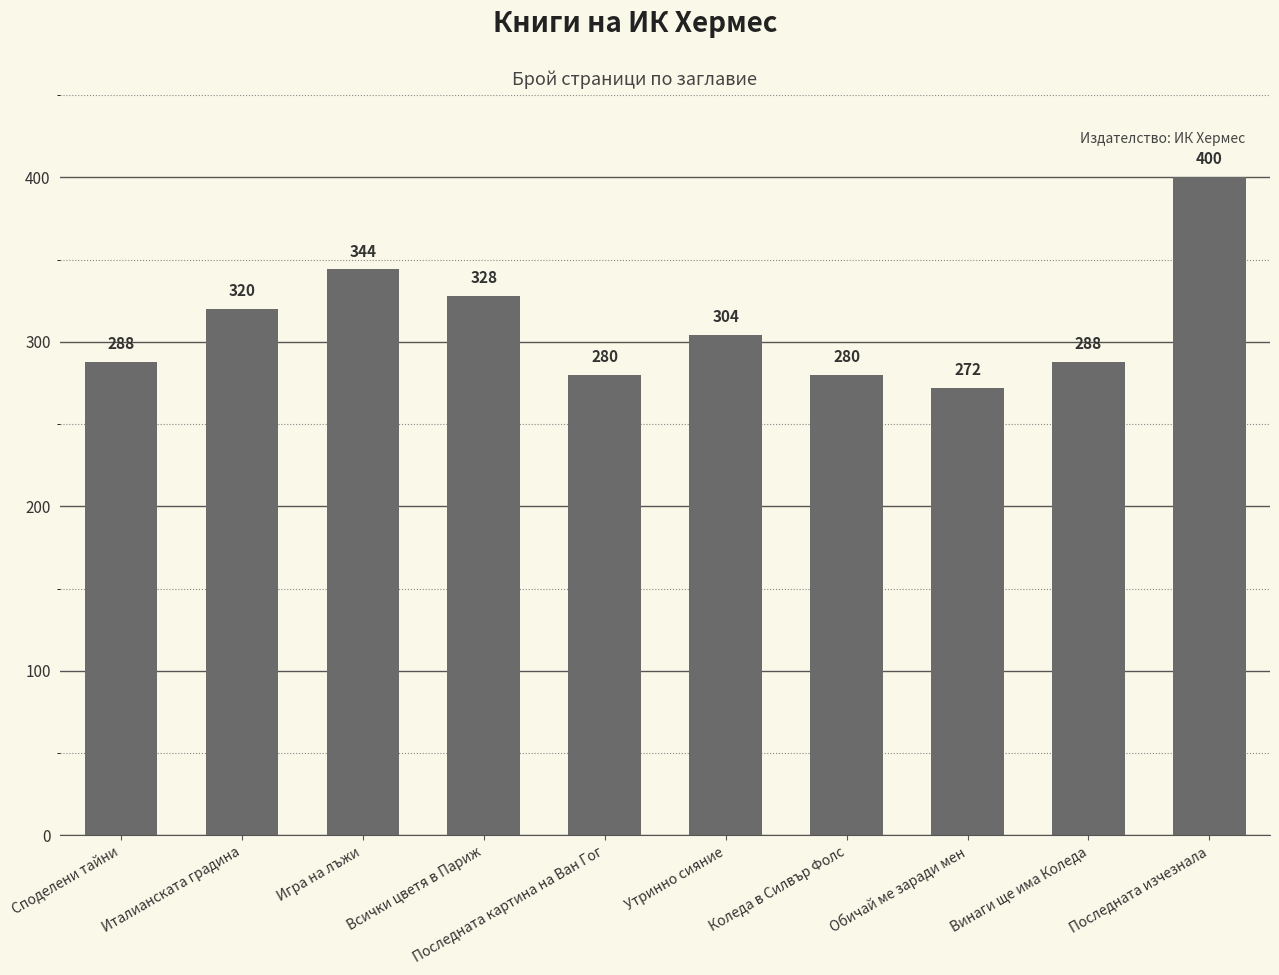

What is the difference between the values at Коледа в Силвър Фолс and Обичай ме заради мен?

8